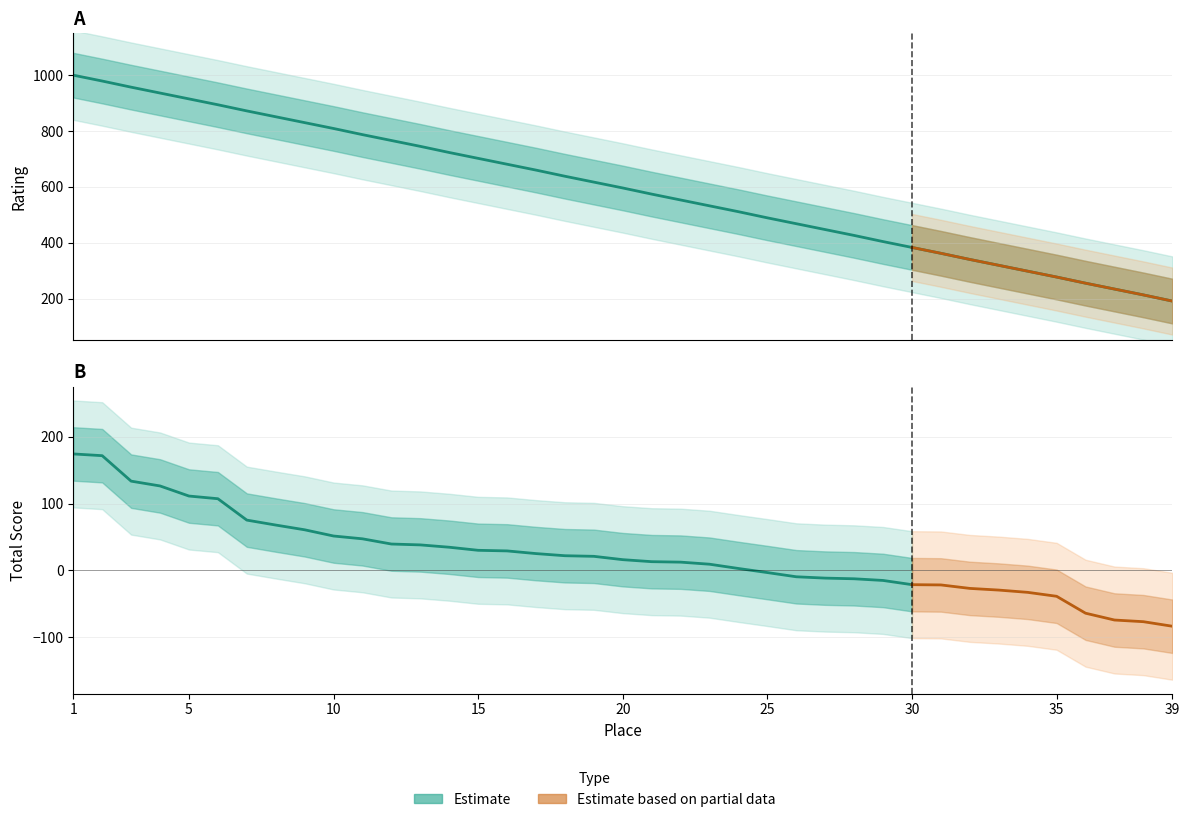

Where does the data first go above 596?

1